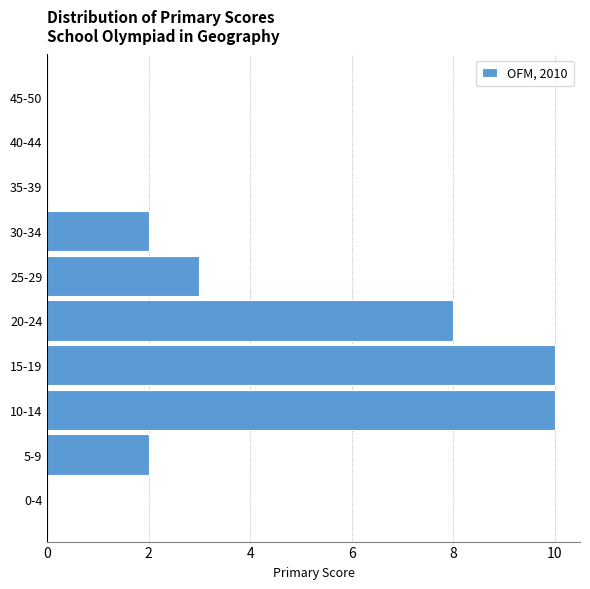

Reading bottom to top, what are all the values shown in this chart?

0-4=0	5-9=2	10-14=10	15-19=10	20-24=8	25-29=3	30-34=2	35-39=0	40-44=0	45-50=0